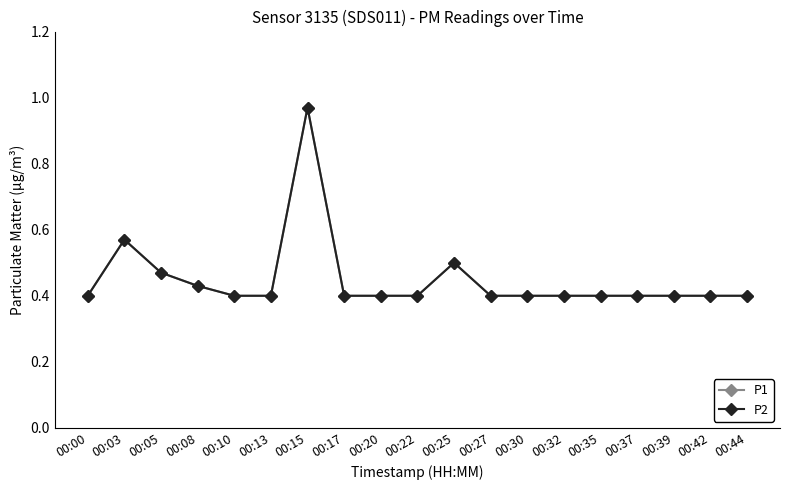

List the series in order of their peak value, lowest first.

P1, P2